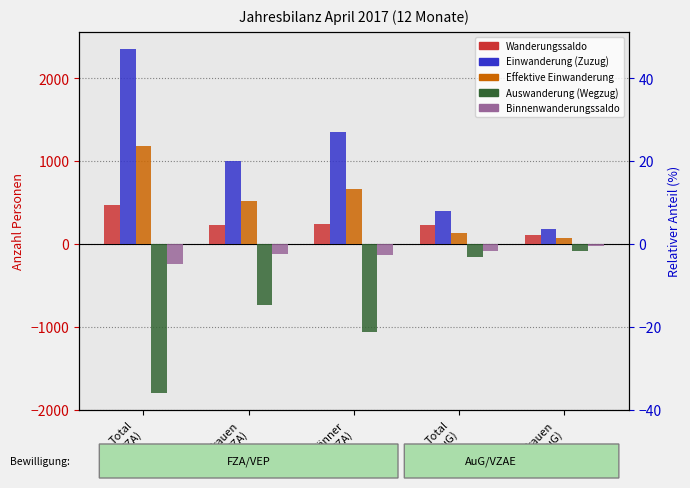

What is the total value across all series at Total
(FZA)?

1979